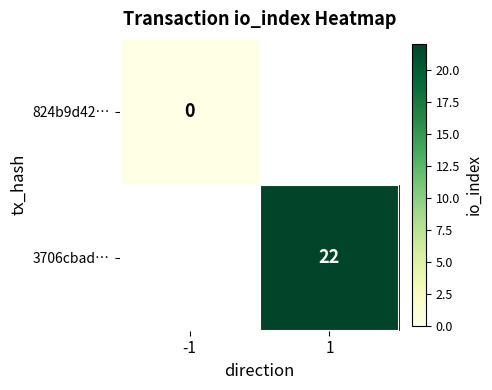

List the series in order of their peak value, lowest first.

824b9d42…, 3706cbad…